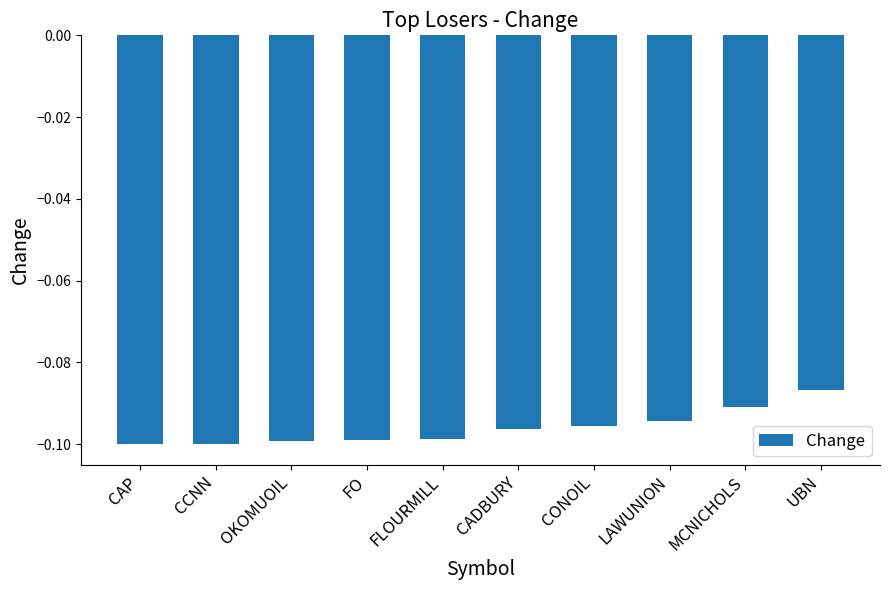

Is it true that the value at CONOIL is -0.0?

False